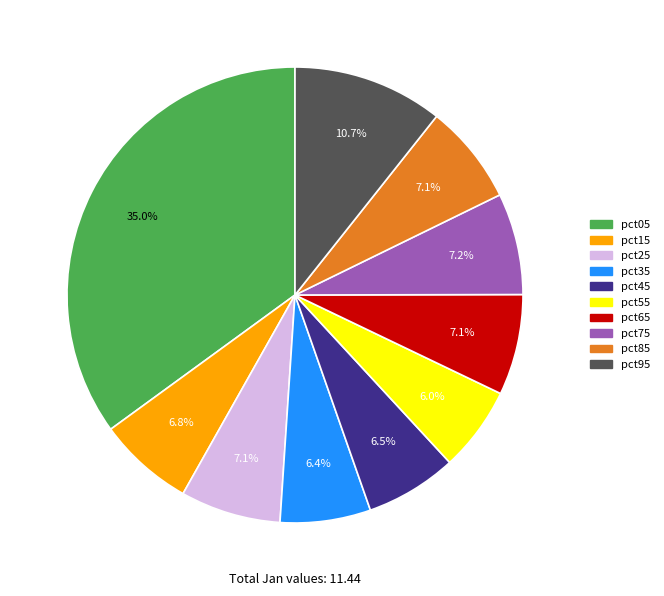

Which has a higher value, pct25 or pct45?

pct25